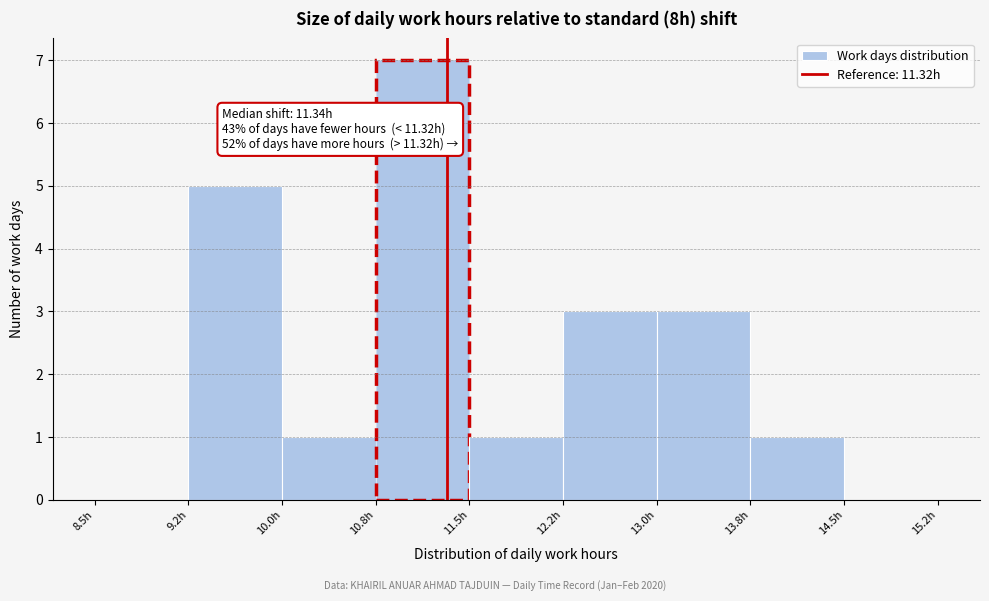

Which range on the x-axis has the tallest bar?

10.75 to 11.50